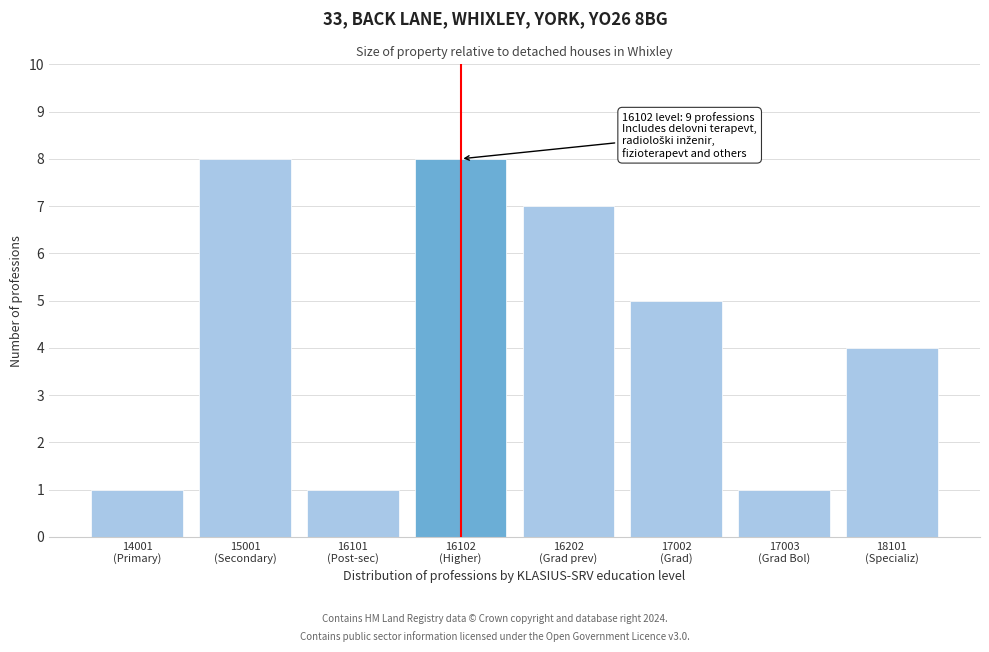

Reading left to right, what are all the values shown in this chart?

1	8	1	8	7	5	1	4